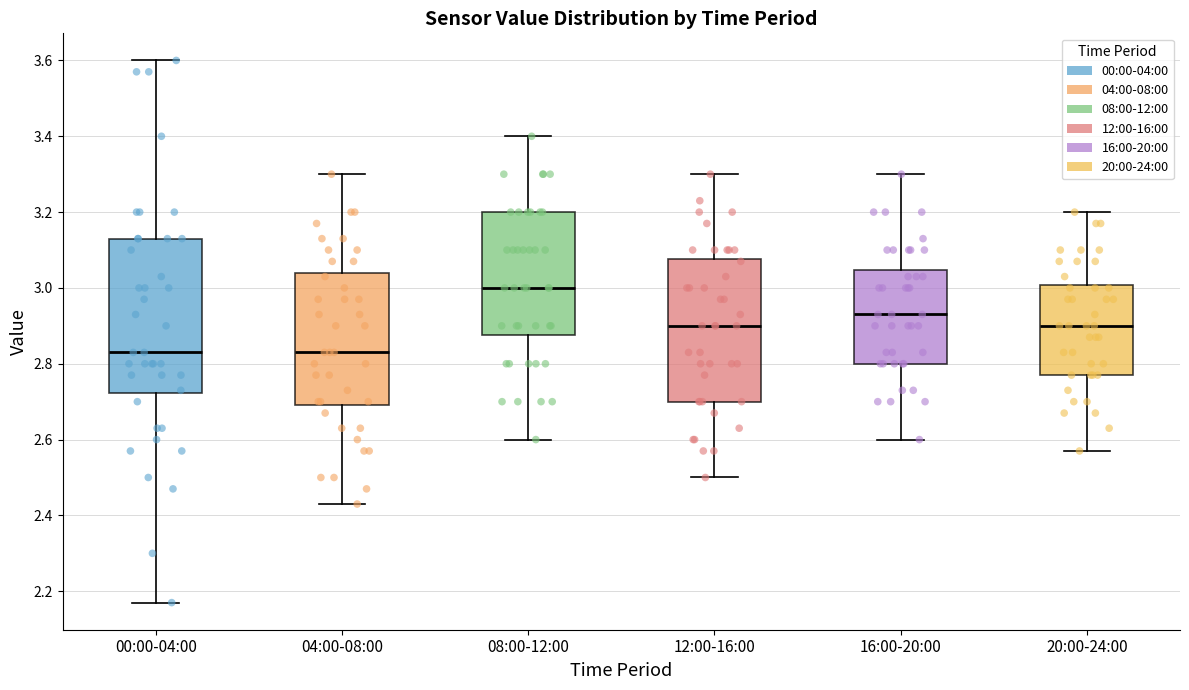

Which box has the highest median line?

08:00-12:00